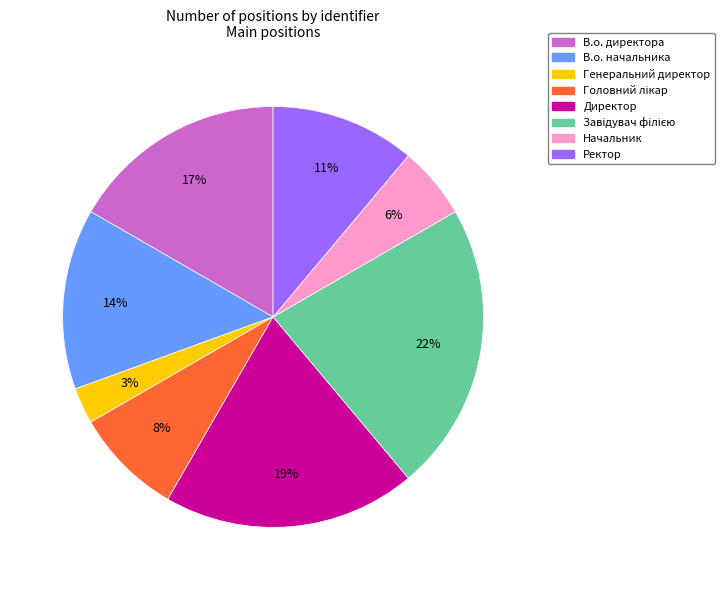

What percentage is the Начальник slice, to the nearest percent?

6%